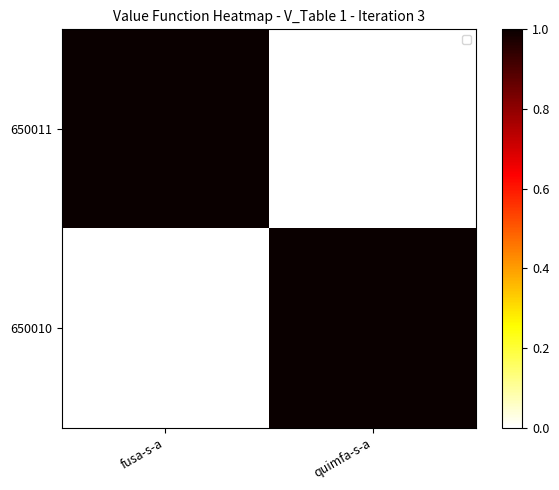

Which has a higher value, fusa-s-a or quimfa-s-a?

fusa-s-a